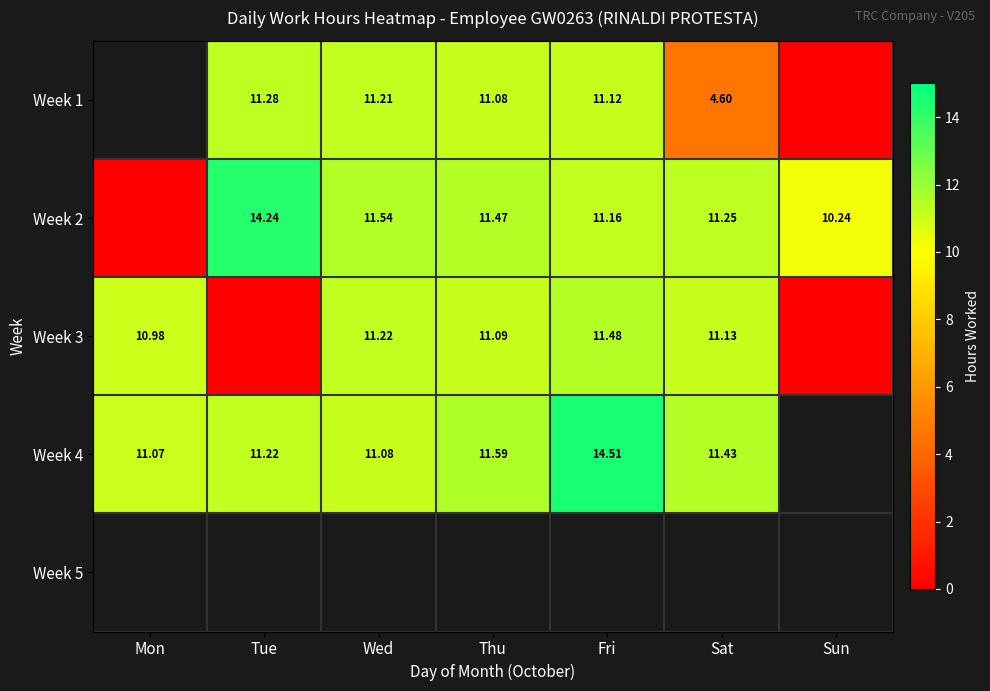

What value does the Week 3 series have at Thu?

11.1